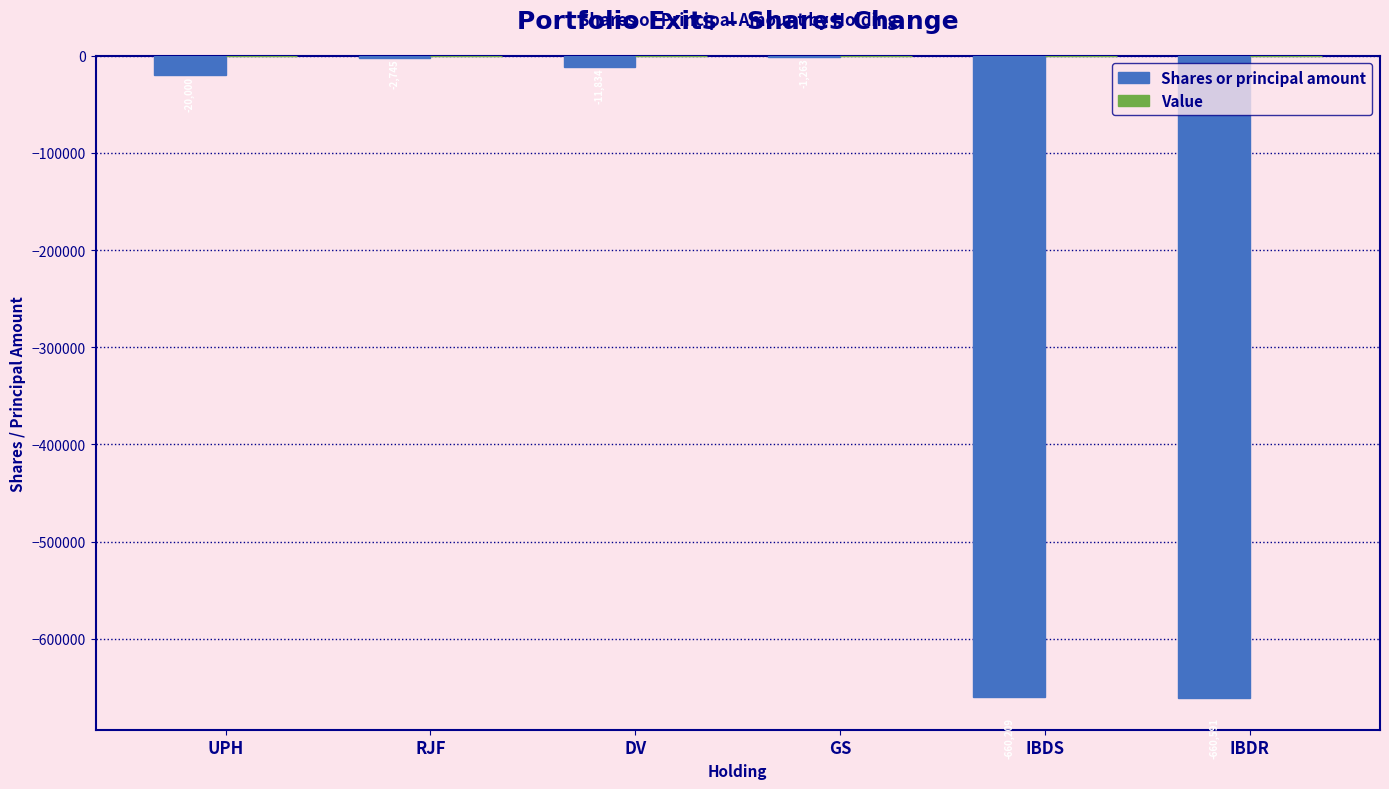

What is the greatest value displayed?

-1263